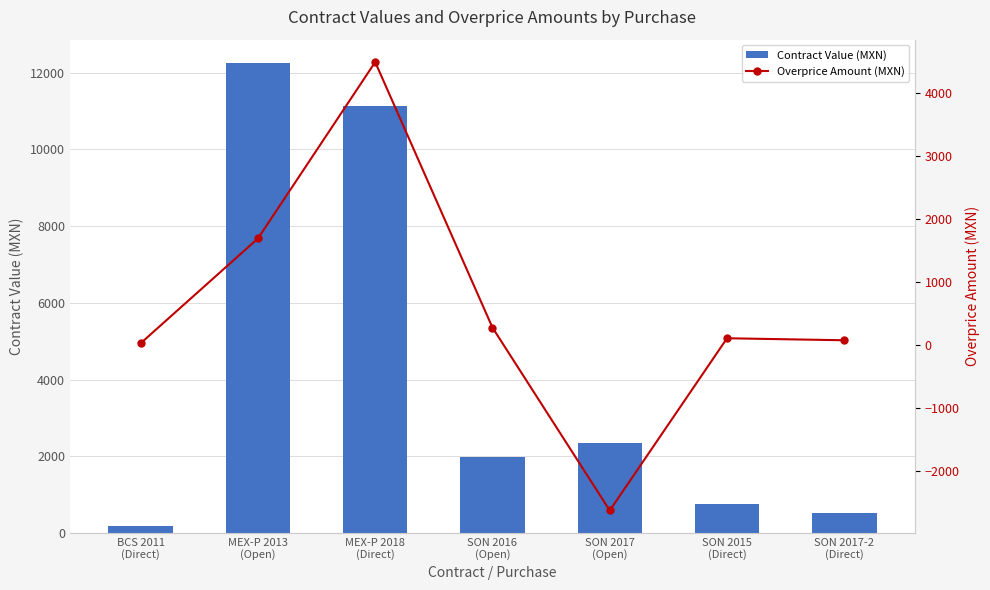

What are all the series names shown in the legend?

Contract Value (MXN), Overprice Amount (MXN)